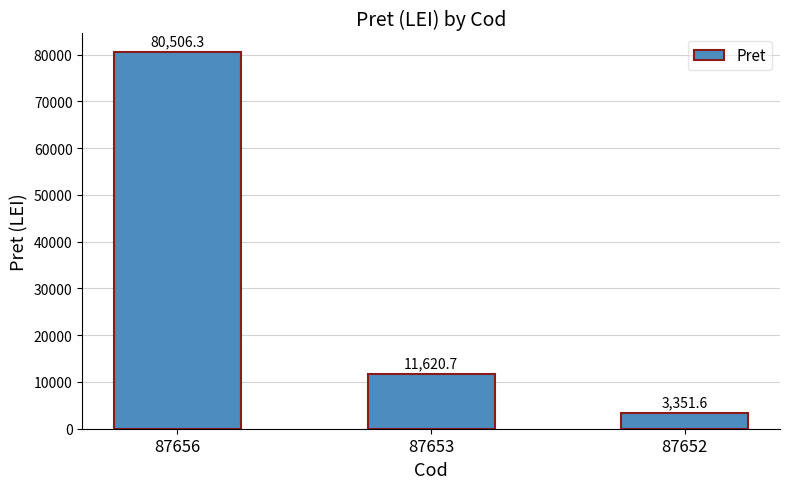

How many bars are there in total?

3